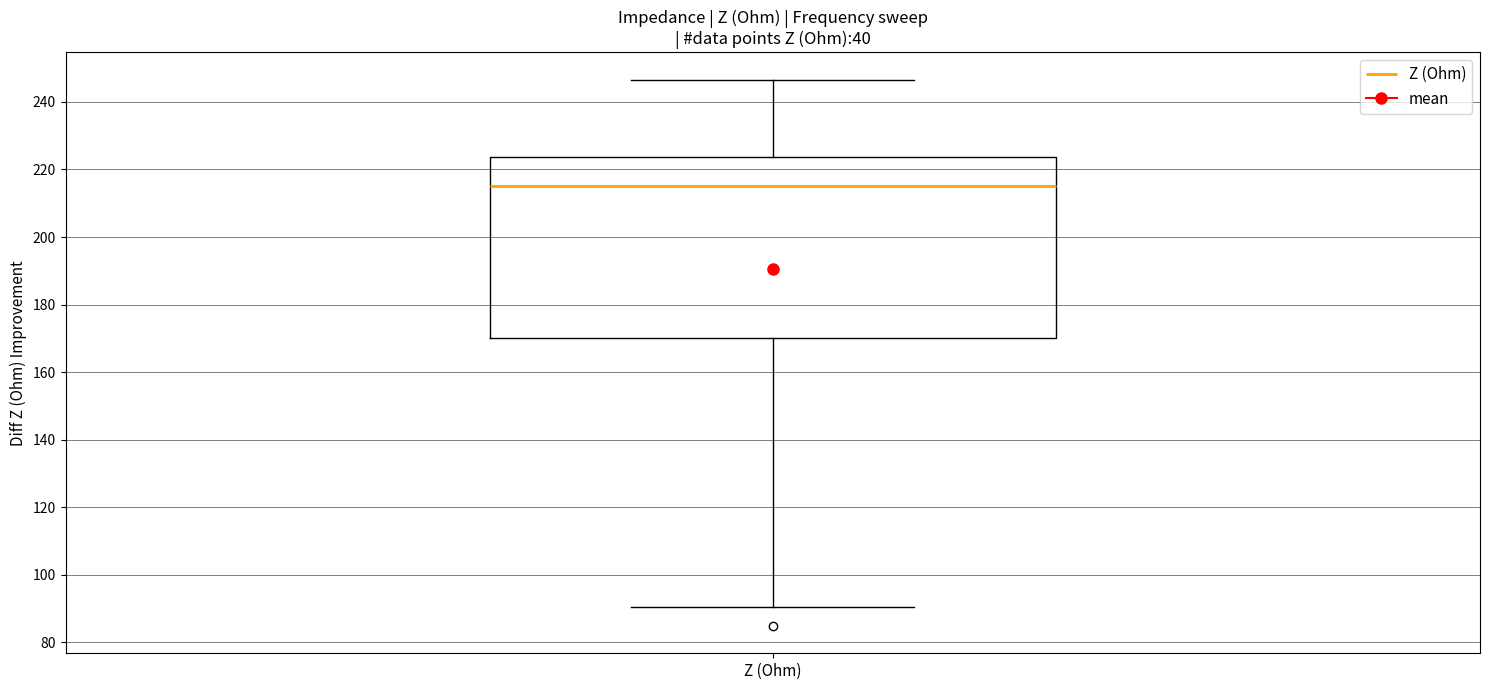

Transcribe this box plot: give where the median line is, the range the box spans, and where the two whiskers end, as read against the y-axis. The values are not printed on the chart, so give them approximately, as read against the axis.

median 216, box 170 to 224, whiskers 90 to 246